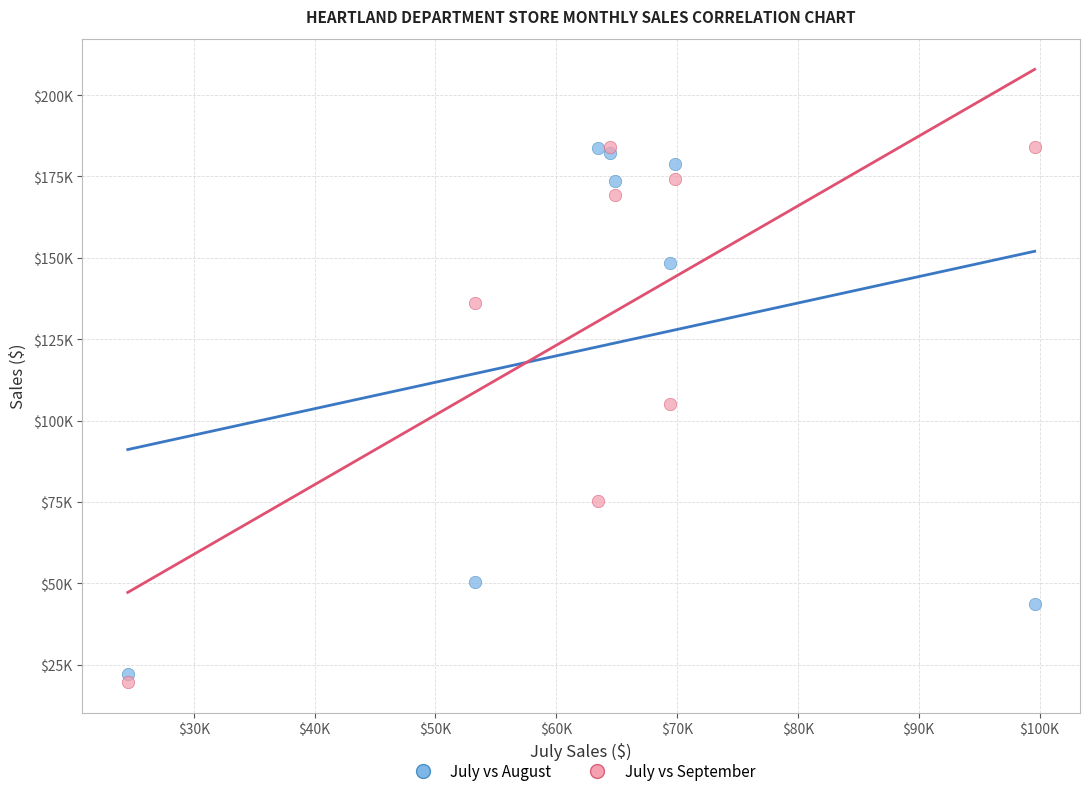

What are all the series names shown in the legend?

July vs August, July vs September